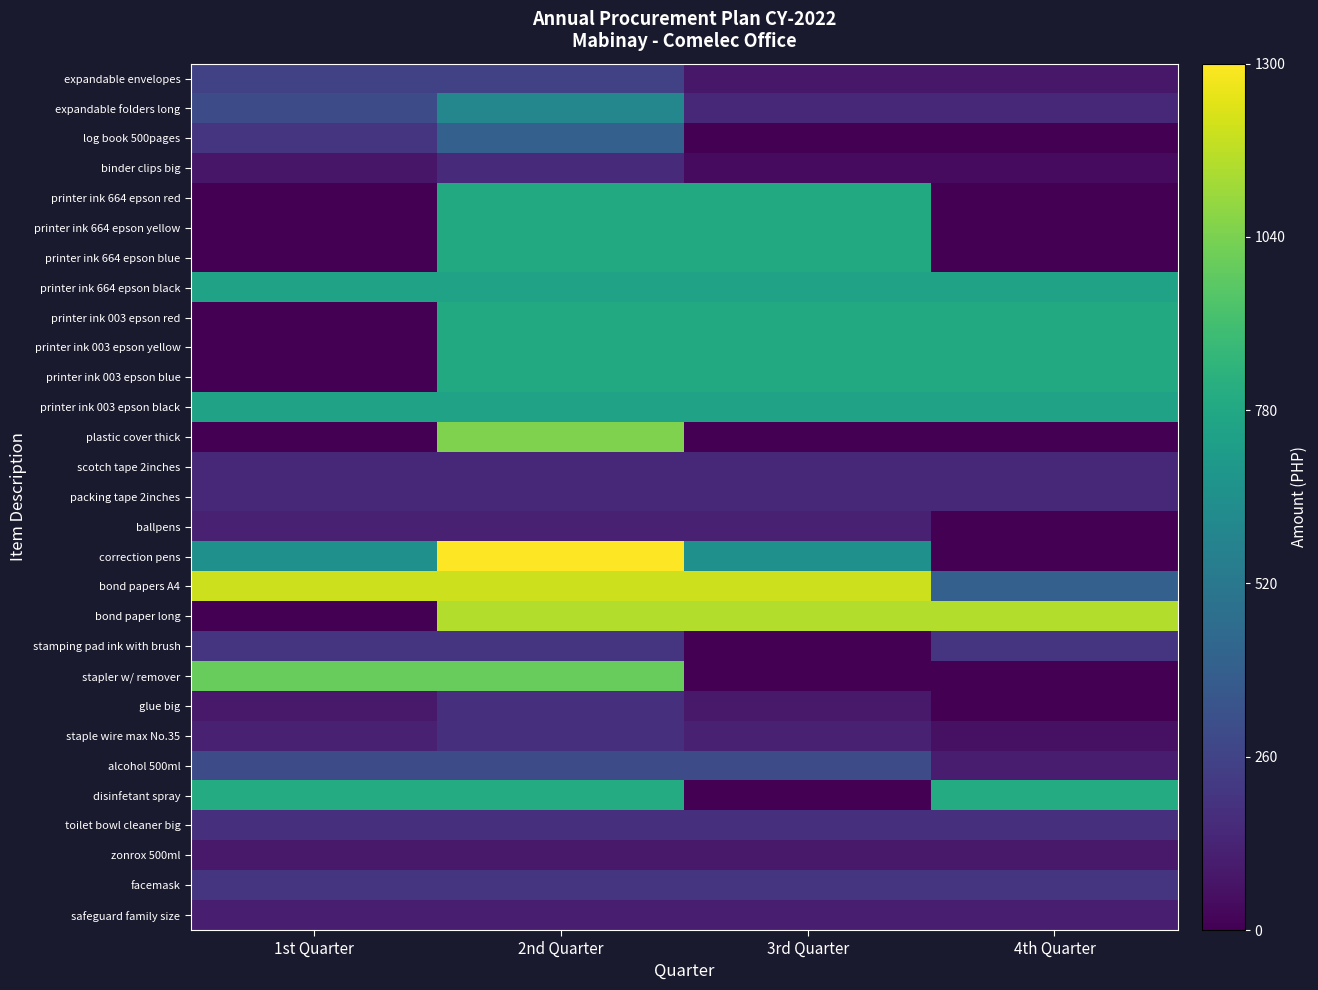

What is the total value across all series at 3rd Quarter?

11025